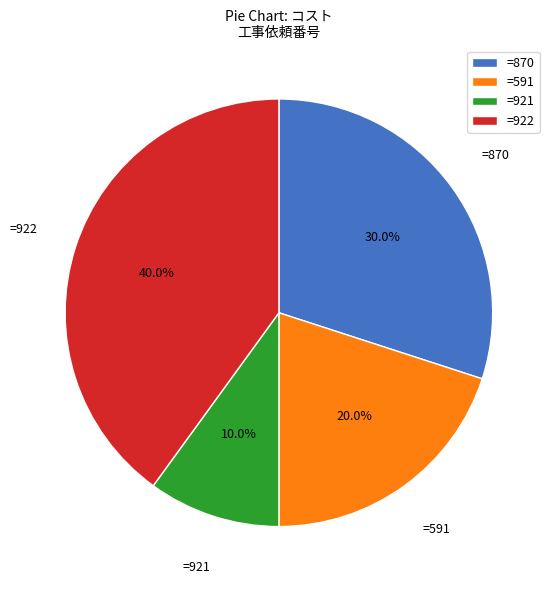

Approximately how many times larger is the value at =921 compared to =870?

0.3